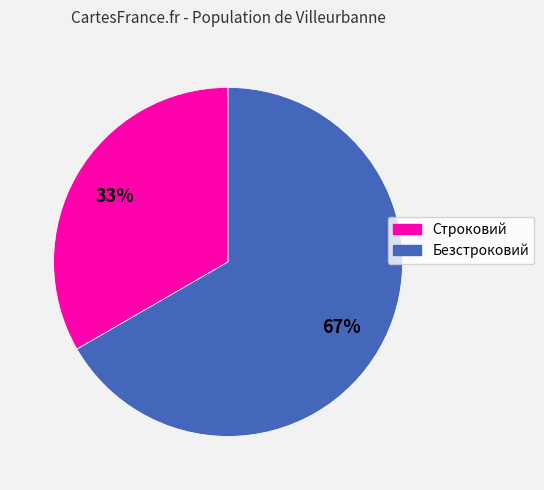

True or false: Безстроковий accounts for 67% of the total.

True